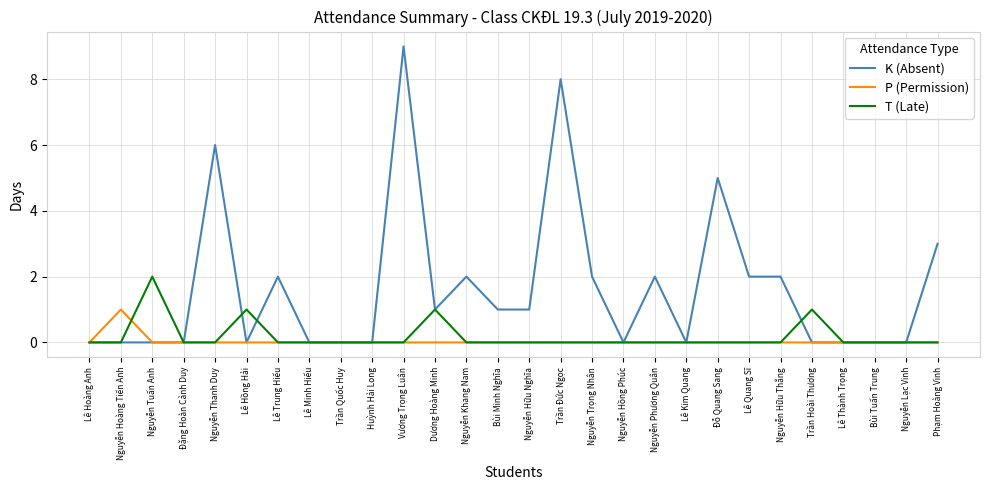

What is the highest value of the K (Absent) series?

9